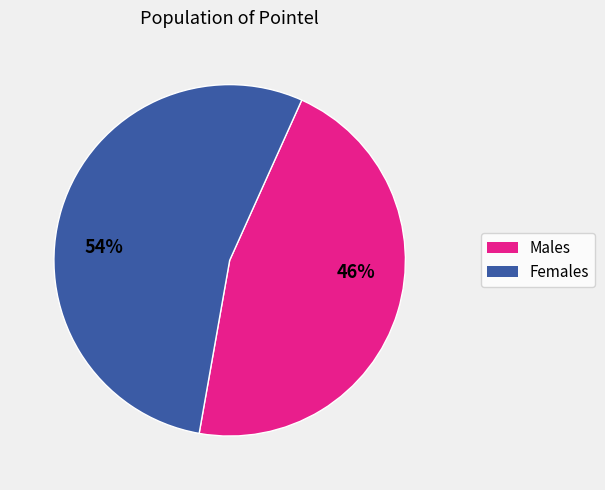

To the nearest percent, what is the average slice percentage?

50%